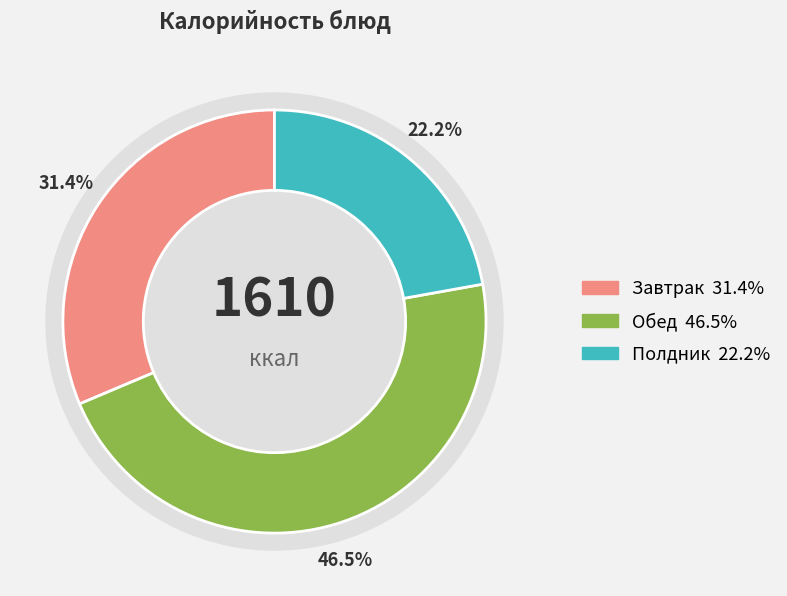

Is it true that Суп картофельный с горохом is 1% of the pie?

False